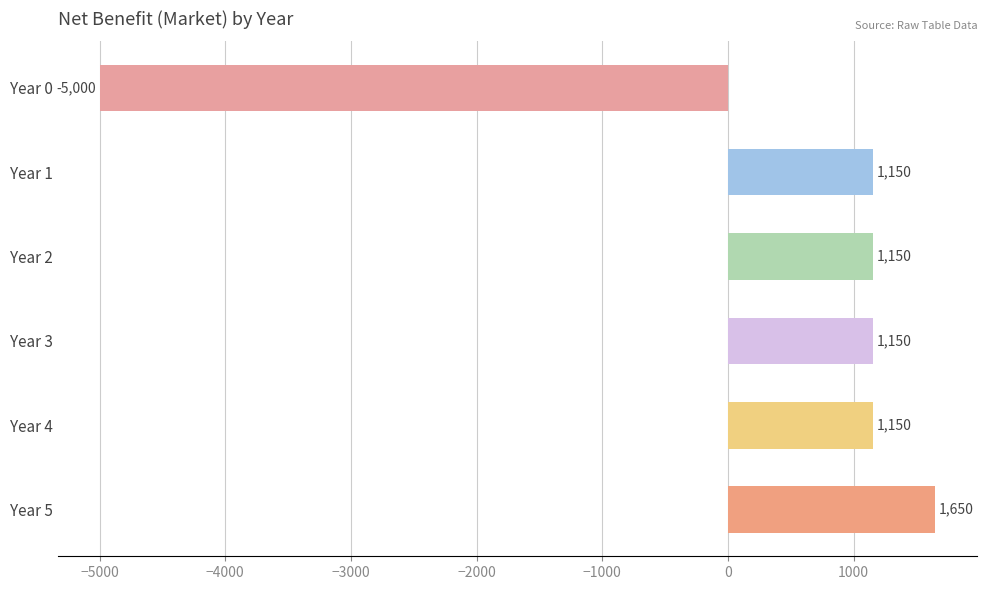

What value does the data have at Year 0?

-5000